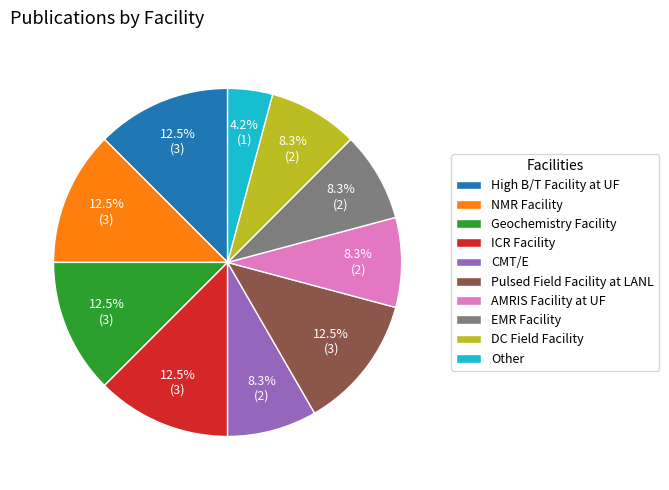

How many segments does this pie chart have?

10